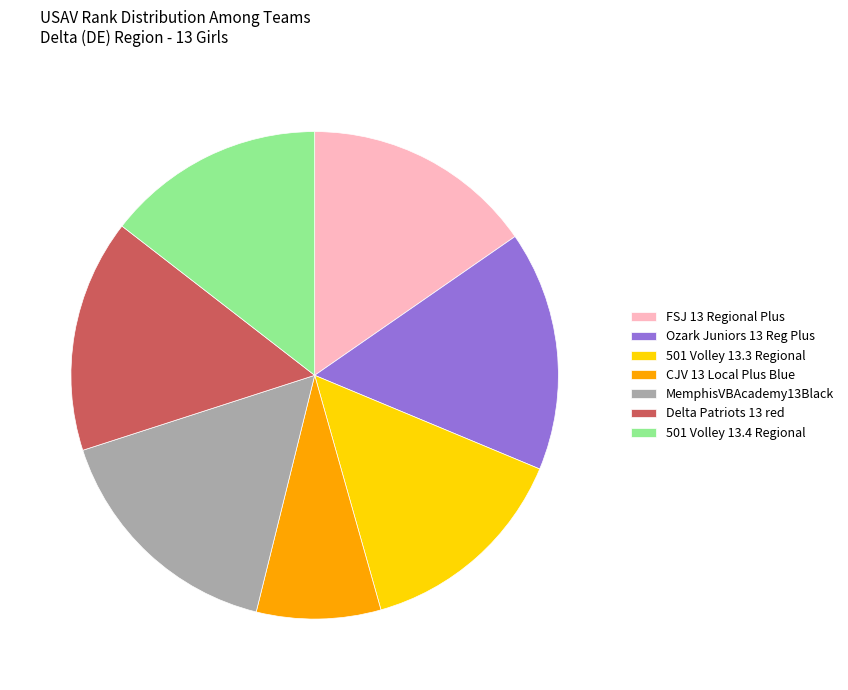

Which category has the smallest portion of the pie?

CJV 13 Local Plus Blue